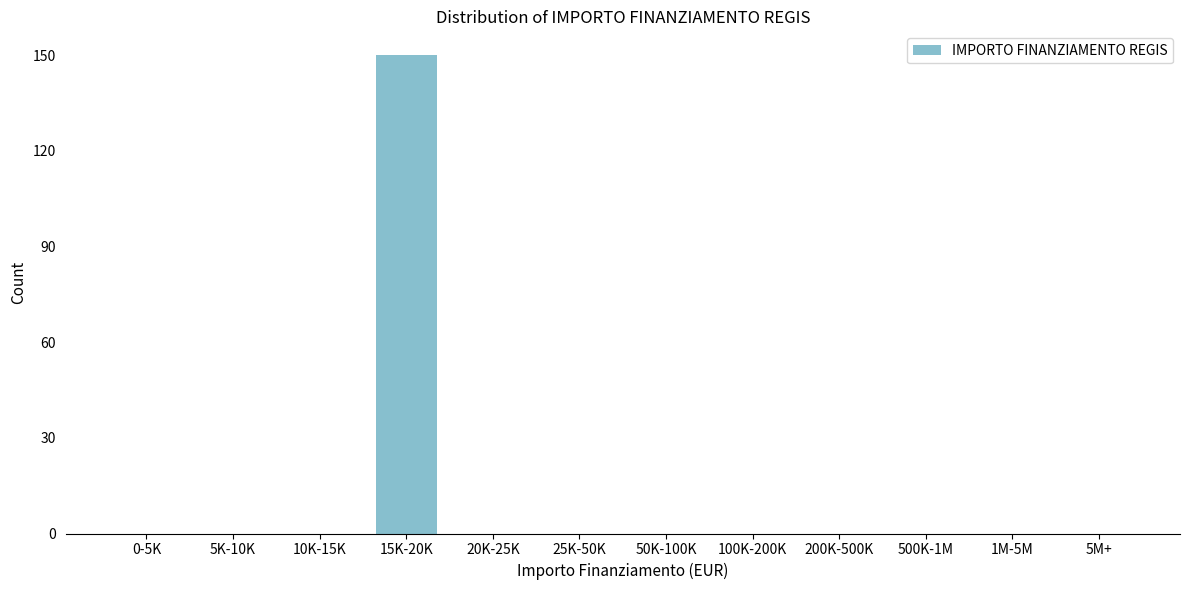

Reading left to right, extract all data points from this chart.

0-5K=0	5K-10K=0	10K-15K=0	15K-20K=150	20K-25K=0	25K-50K=0	50K-100K=0	100K-200K=0	200K-500K=0	500K-1M=0	1M-5M=0	5M+=0